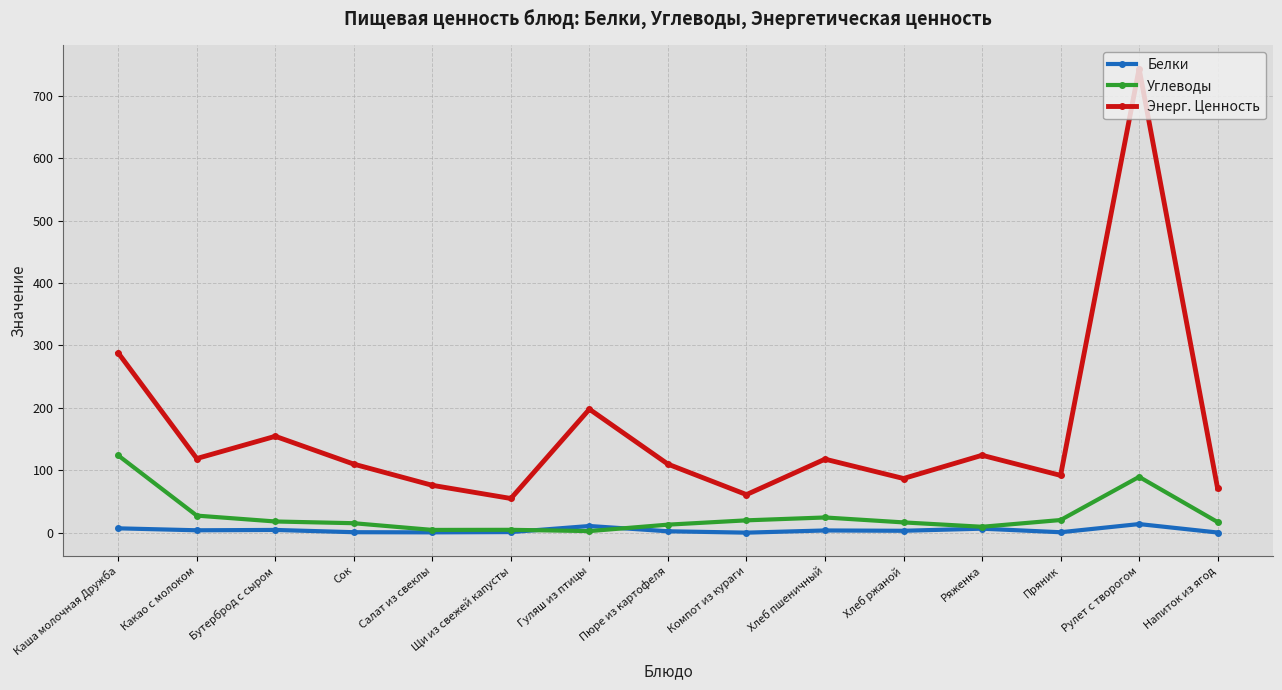

What is the value of the Энерг. Ценность point at the 8th from the left?

110.0